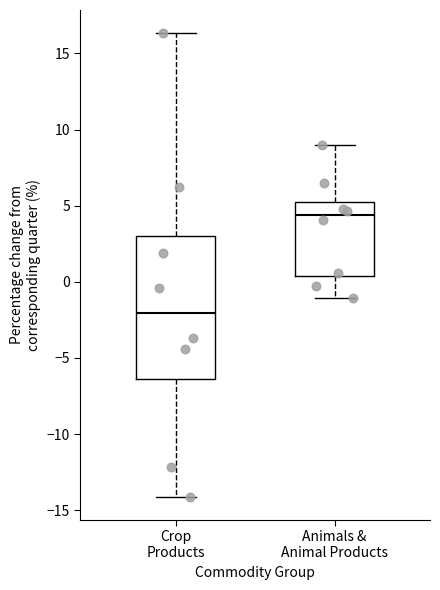

Where does the median line of the box for Crop Products sit on the y-axis? The values are not printed on the chart, so give them approximately, as read against the axis.

-2.0